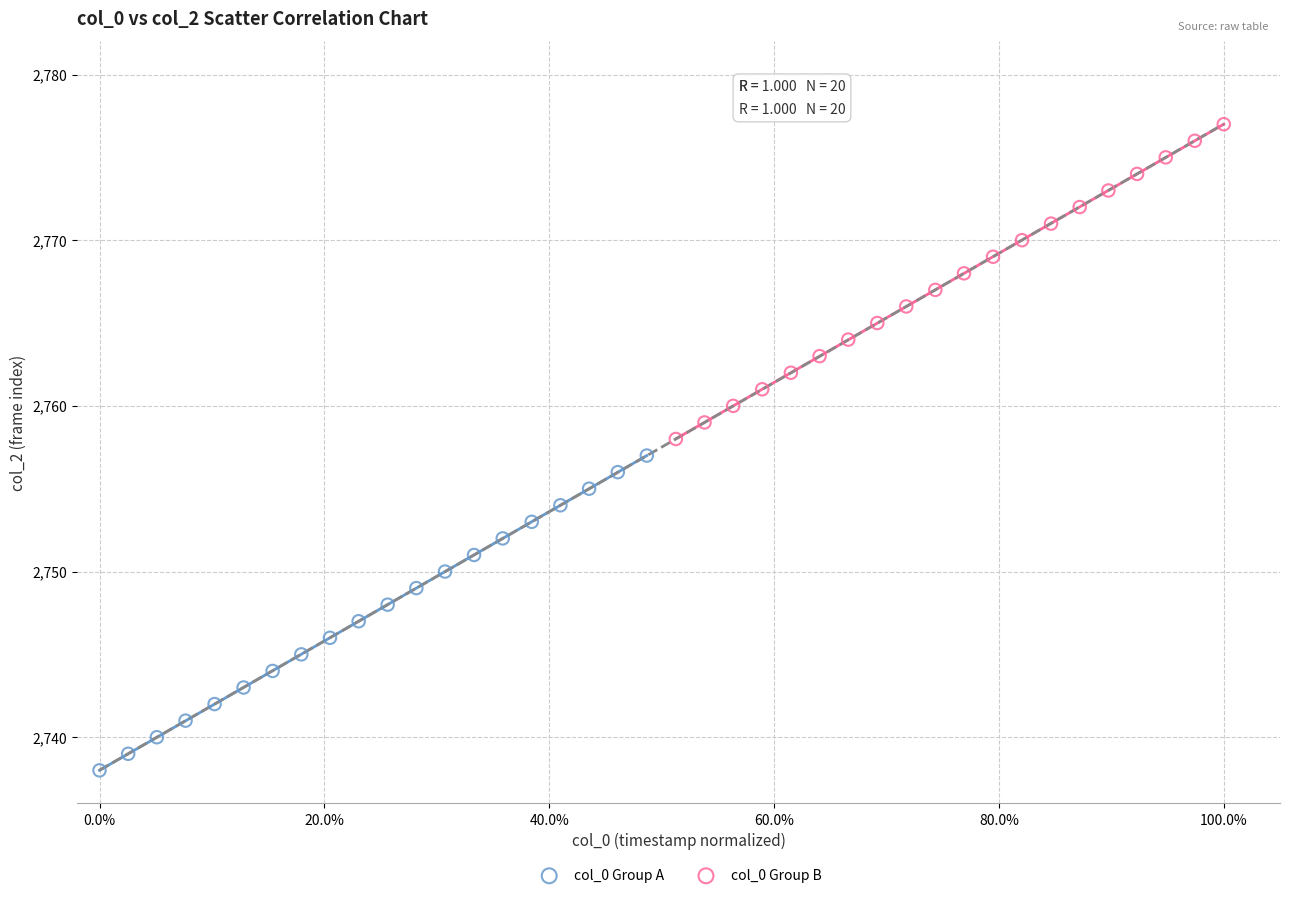

Which series contains the lowest Y value?

col_0 Group A